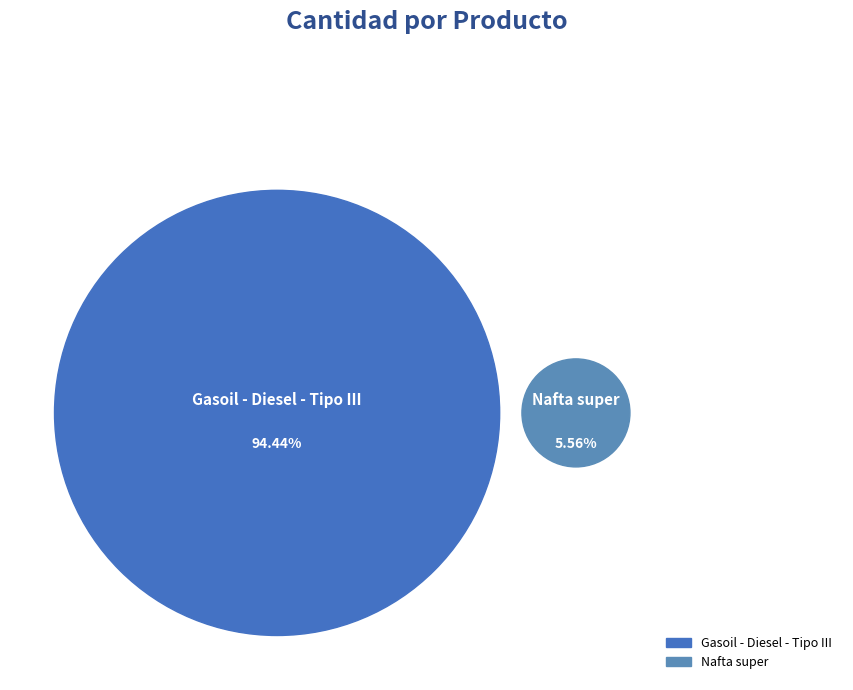

Which slice represents more than half of the pie?

Gasoil - Diesel - Tipo III